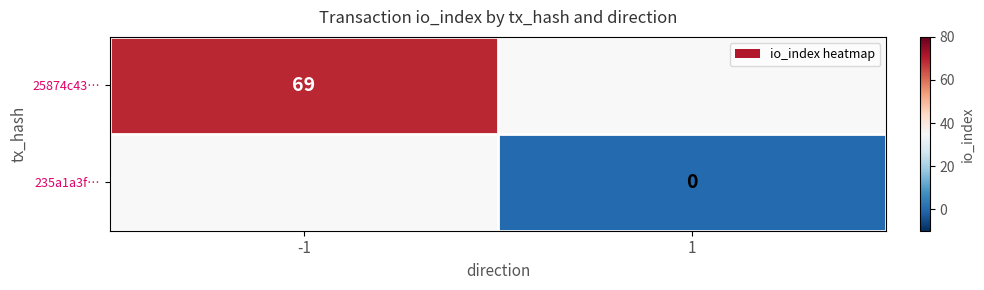

How many categories are shown in the chart?

2